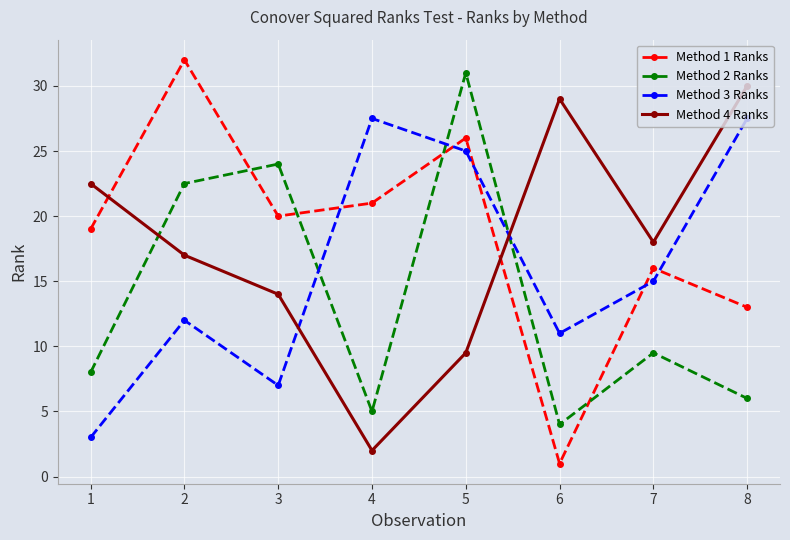

At which label does Method 3 Ranks first exceed 15?

4